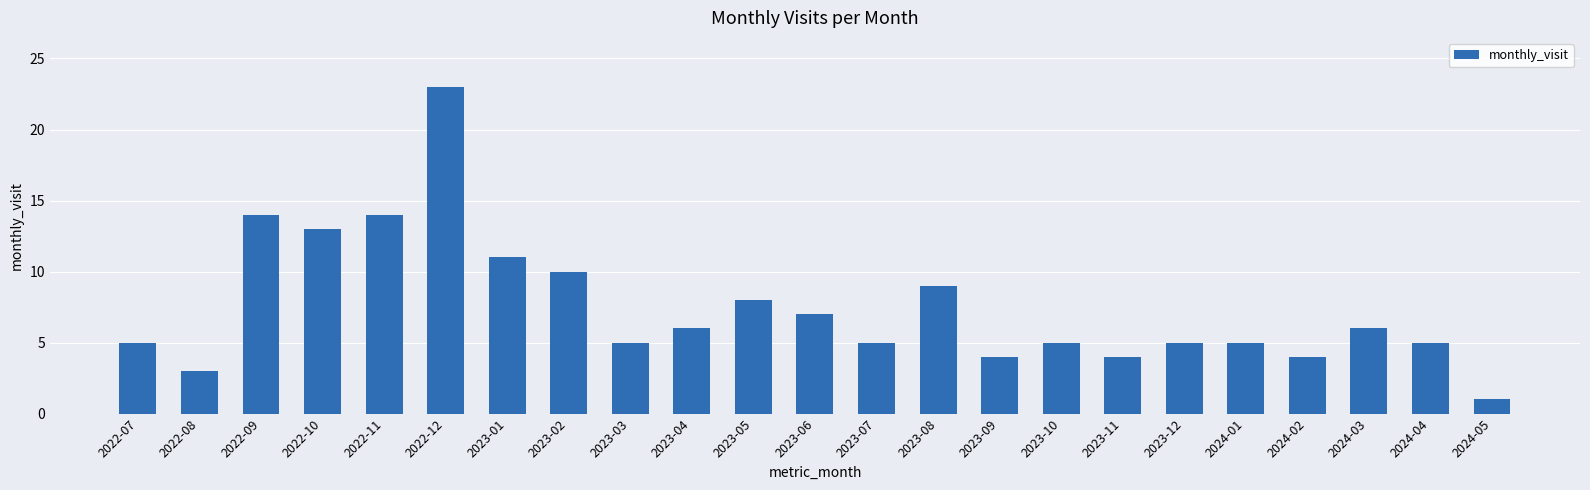

What is the sum of all values?

172